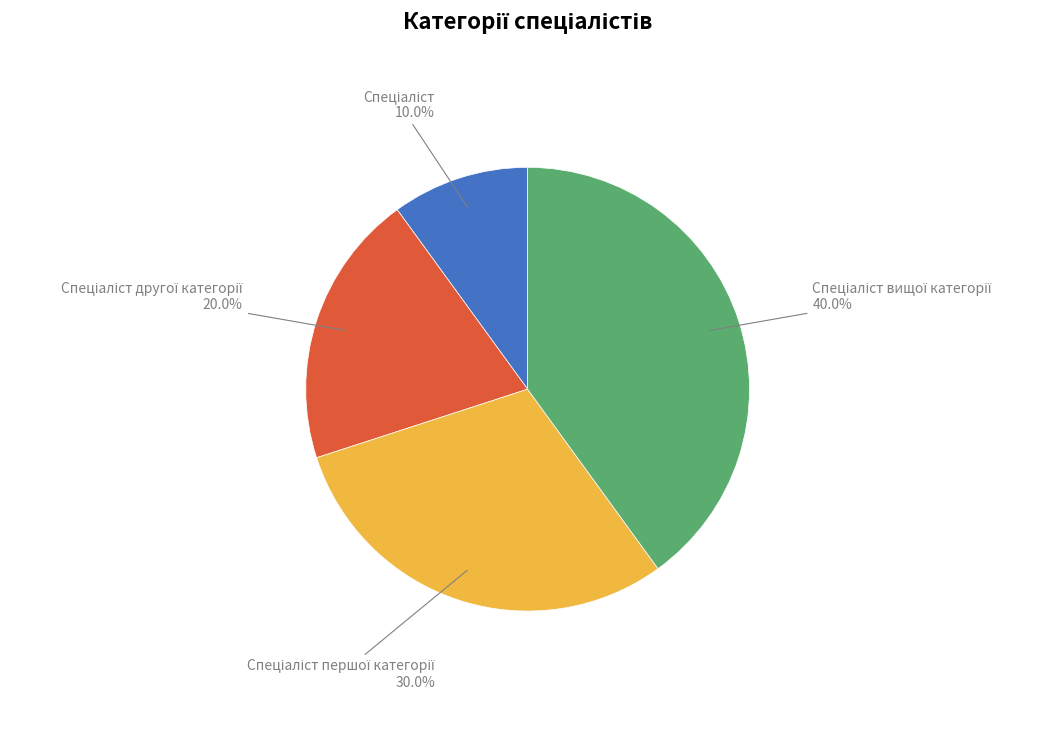

Does any single category account for the majority?

No